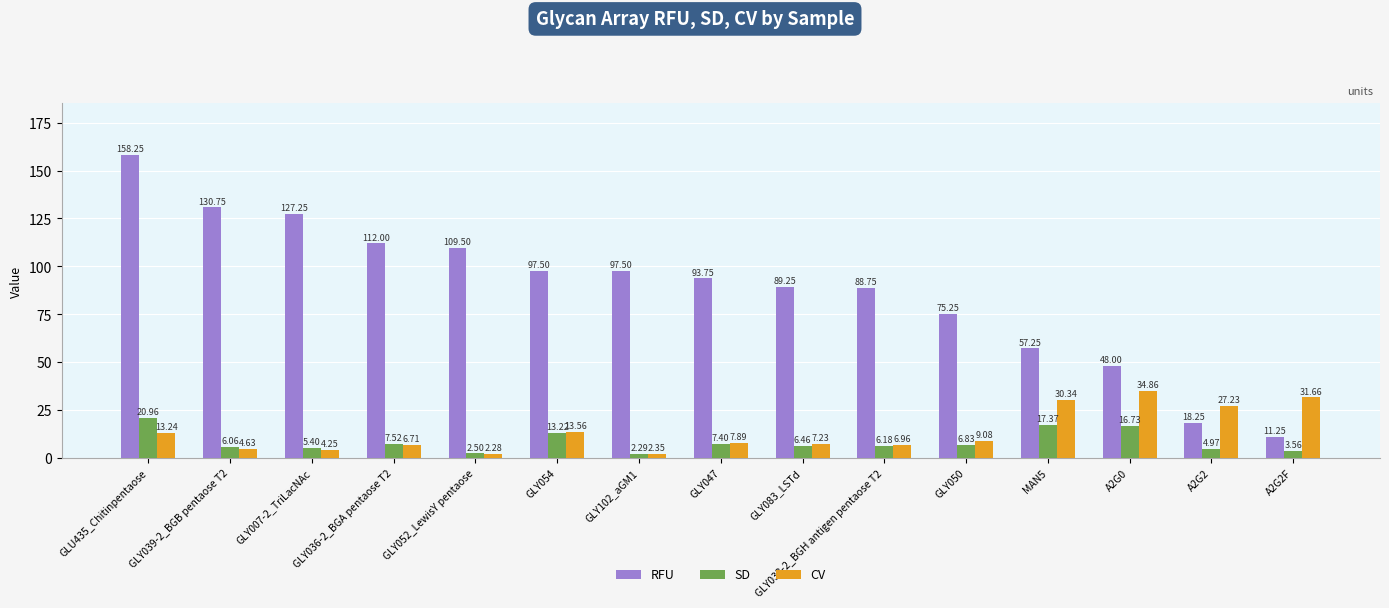

List the labels in order of CV value, largest first.

A2G0, A2G2F, MAN5, A2G2, GLY054, GLU435_Chitinpentaose, GLY050, GLY047, GLY083_LSTd, GLY033-2_BGH antigen pentaose T2, GLY036-2_BGA pentaose T2, GLY039-2_BGB pentaose T2, GLY007-2_TriLacNAc, GLY102_aGM1, GLY052_LewisY pentaose